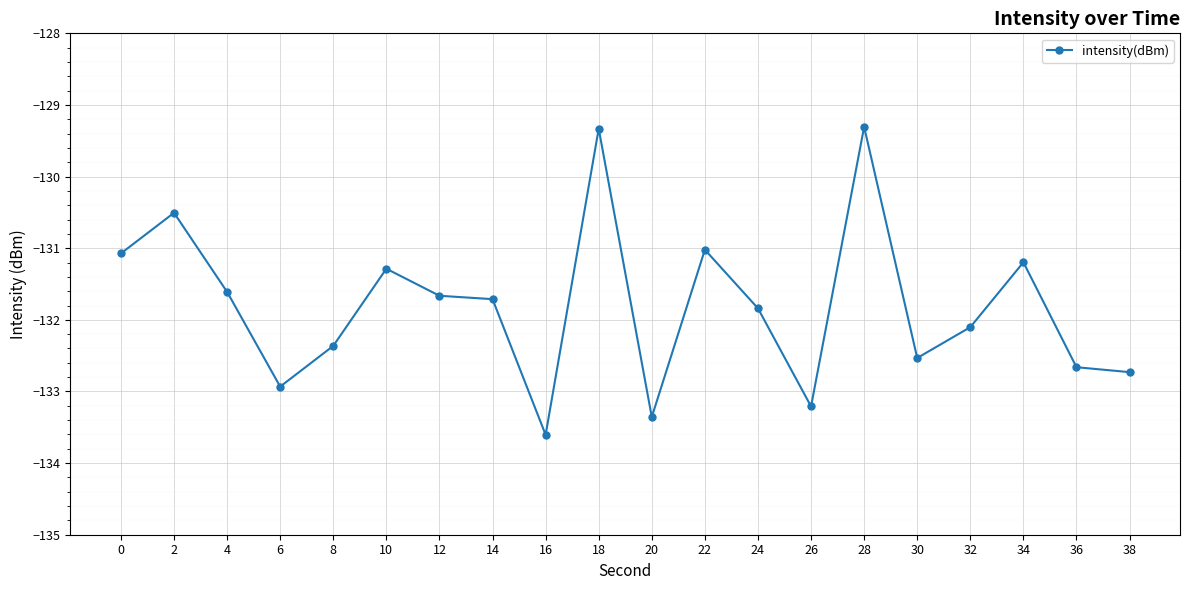

Does the chart have visible grid lines?

Yes